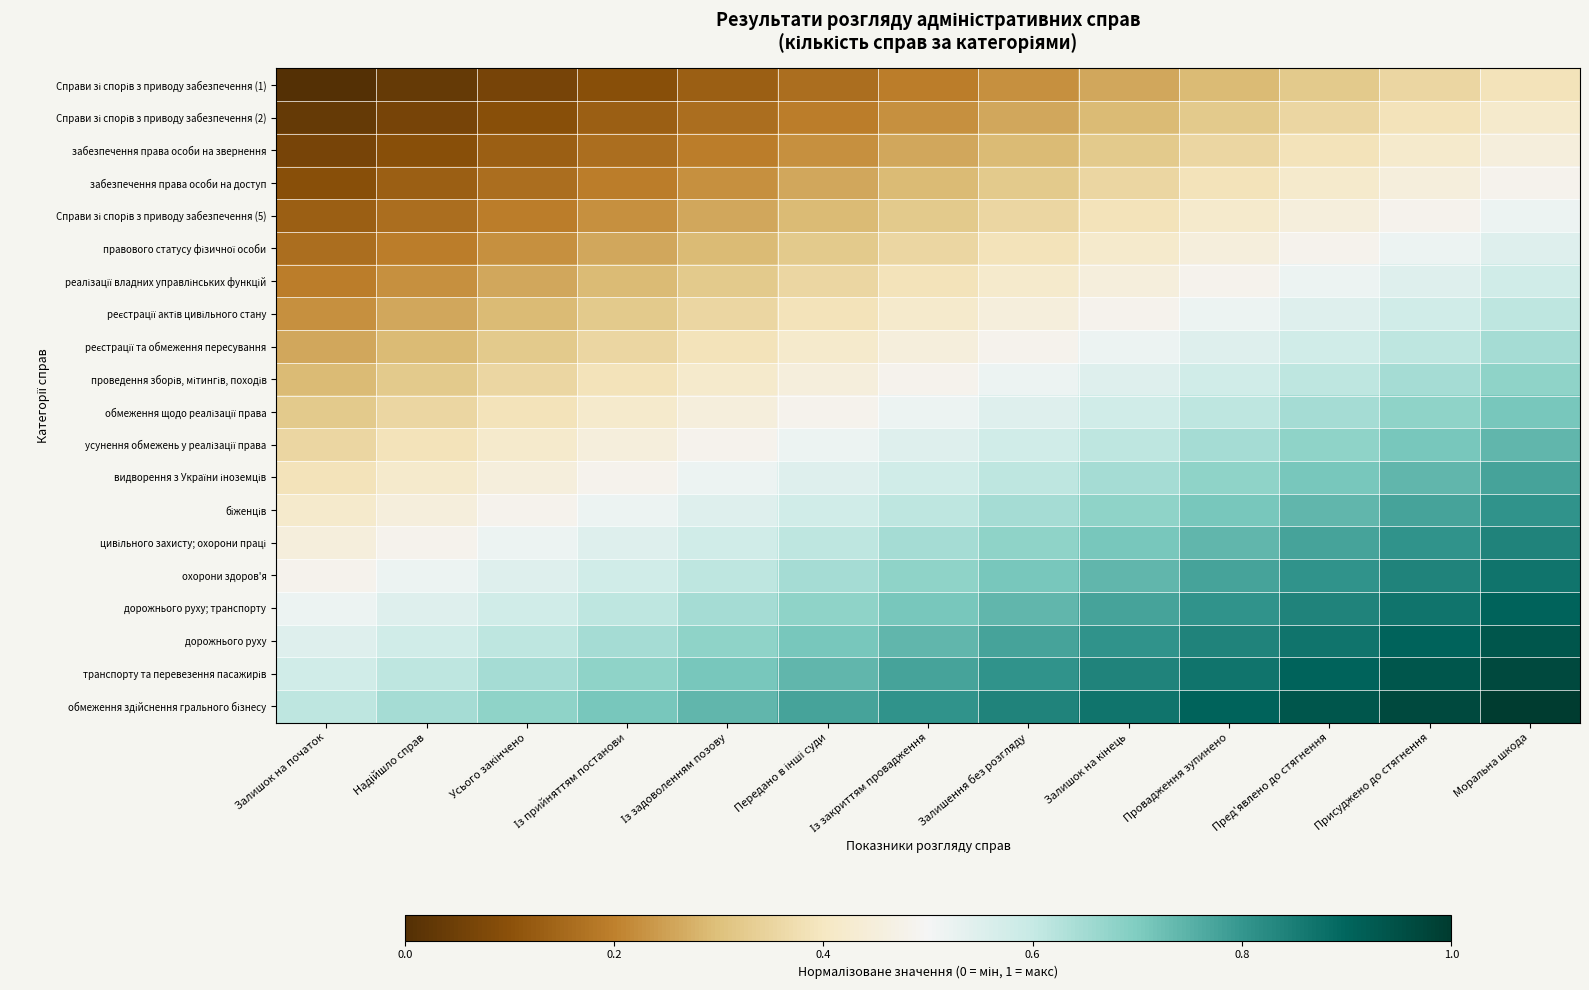

Which series has the largest total across all categories?

обмеження здійснення грального бізнесу